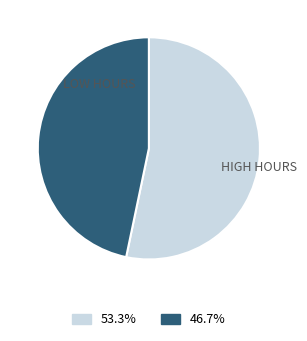

How many slices are in this pie chart?

2